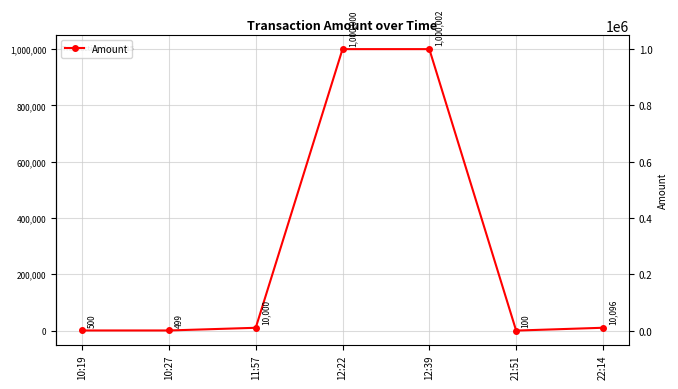

The value at 10:27 is 499. True or false?

True